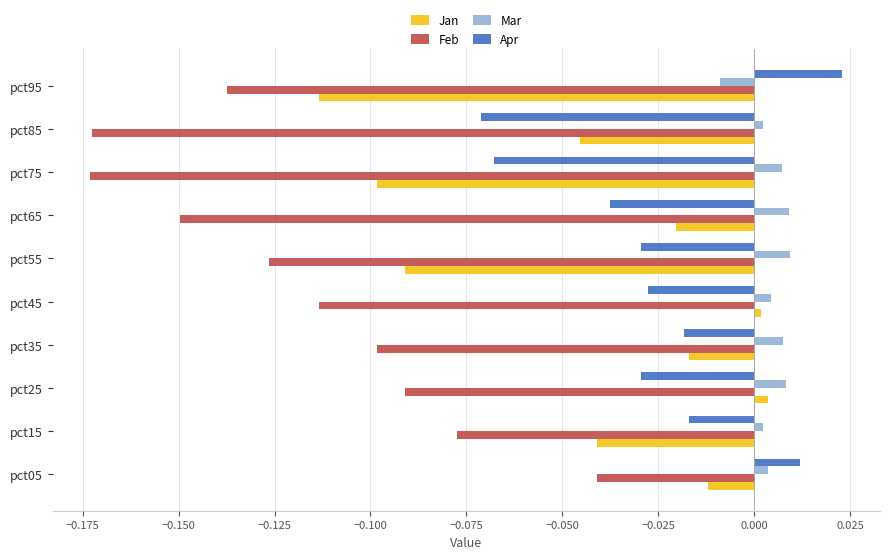

The value of Apr at pct25 is -0.0. True or false?

True